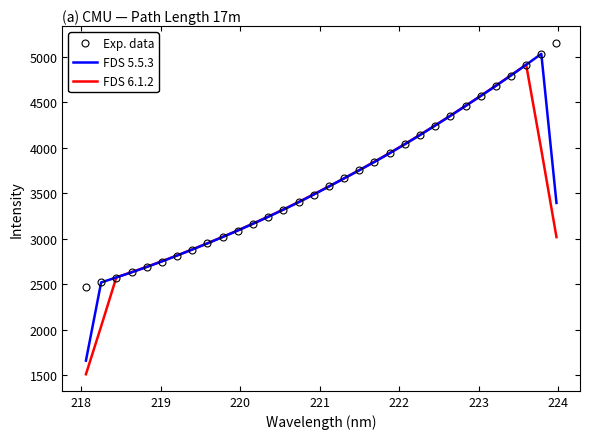

Count the number of categories in the chart.

32